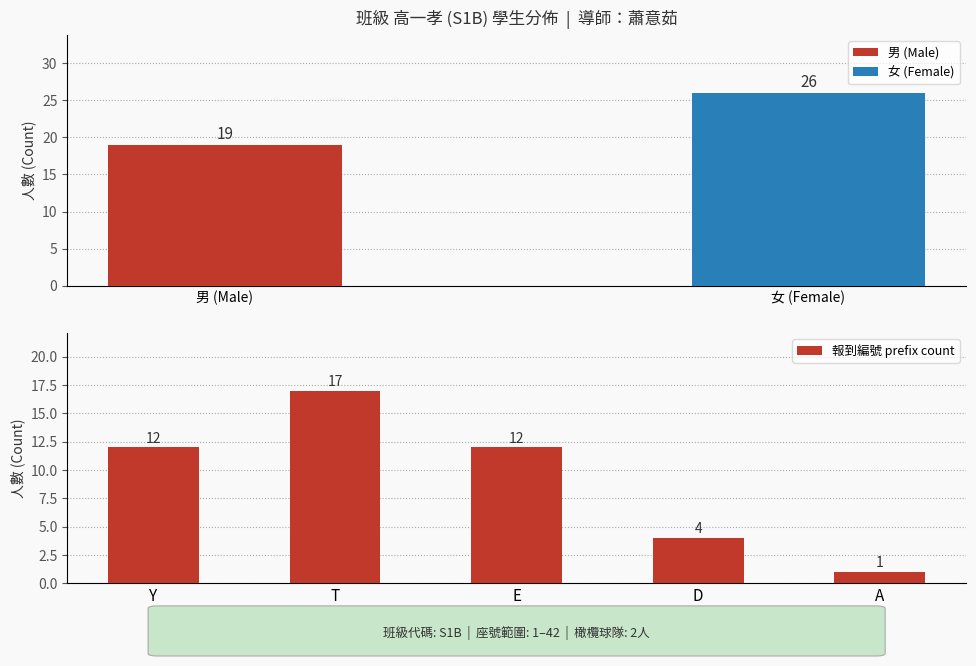

Are the bars grouped side by side (vs. stacked)?

No